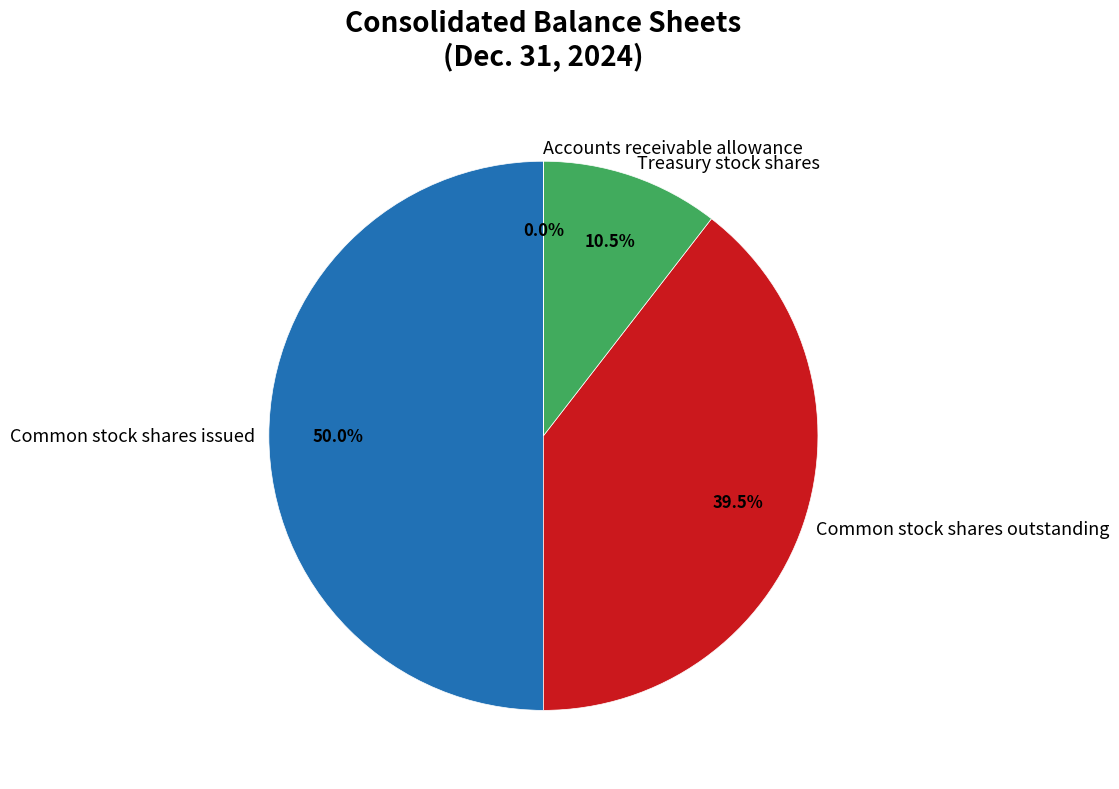

Does Common stock shares outstanding represent more than half of the total?

No